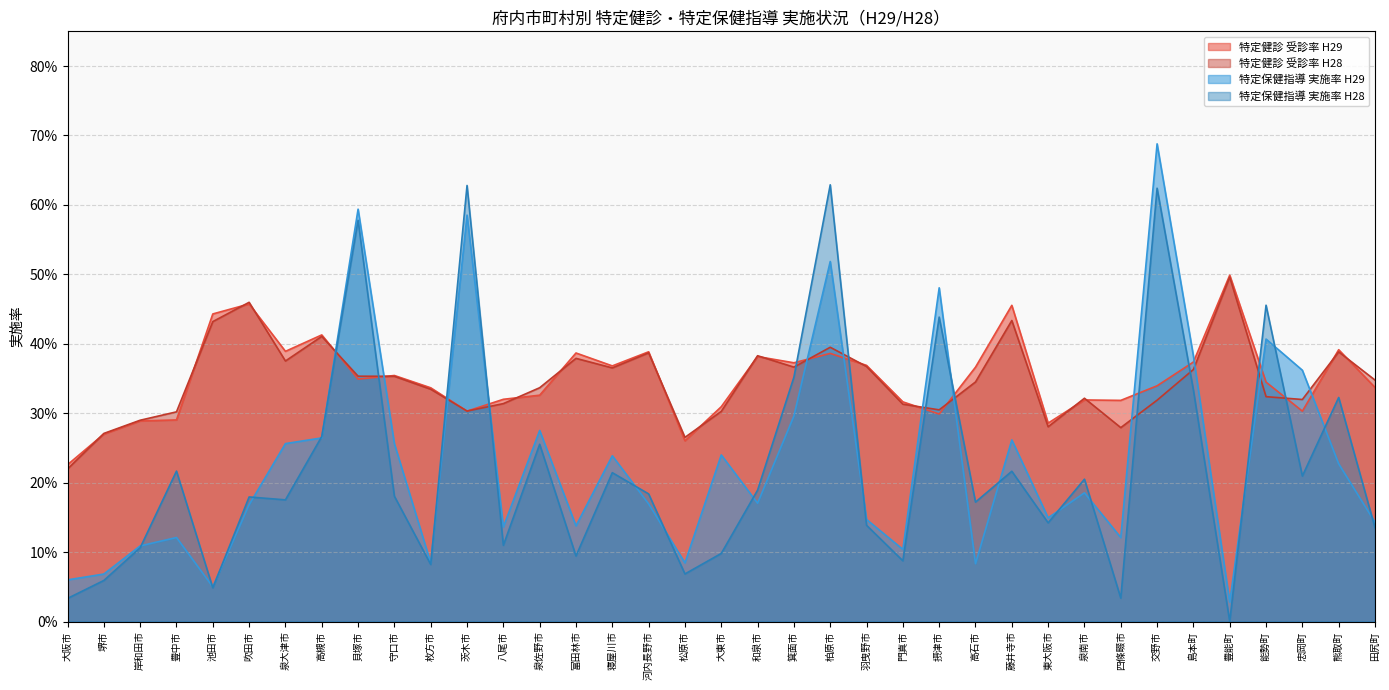

Reading left to right, transcribe all the data shown in this chart.

特定健診 受診率 H29: 0.2	0.3	0.3	0.3	0.4	0.5	0.4	0.4	0.3	0.4	0.3	0.3	0.3	0.3	0.4	0.4	0.4	0.3	0.3	0.4	0.4	0.4	0.4	0.3	0.3	0.4	0.5	0.3	0.3	0.3	0.3	0.4	0.5	0.3	0.3	0.4	0.3
特定健診 受診率 H28: 0.2	0.3	0.3	0.3	0.4	0.5	0.4	0.4	0.4	0.4	0.3	0.3	0.3	0.3	0.4	0.4	0.4	0.3	0.3	0.4	0.4	0.4	0.4	0.3	0.3	0.3	0.4	0.3	0.3	0.3	0.3	0.4	0.5	0.3	0.3	0.4	0.3
特定保健指導 実施率 H29: 0.1	0.1	0.1	0.1	0.0	0.2	0.3	0.3	0.6	0.3	0.1	0.6	0.1	0.3	0.1	0.2	0.2	0.1	0.2	0.2	0.3	0.5	0.1	0.1	0.5	0.1	0.3	0.1	0.2	0.1	0.7	0.4	0.0	0.4	0.4	0.2	0.1
特定保健指導 実施率 H28: 0.0	0.1	0.1	0.2	0.0	0.2	0.2	0.3	0.6	0.2	0.1	0.6	0.1	0.3	0.1	0.2	0.2	0.1	0.1	0.2	0.4	0.6	0.1	0.1	0.4	0.2	0.2	0.1	0.2	0.0	0.6	0.3	0.0	0.5	0.2	0.3	0.1